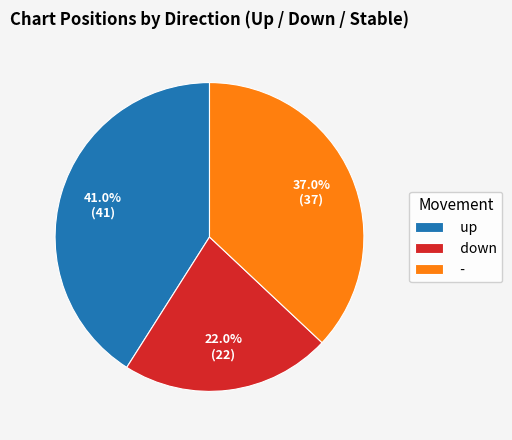

How many segments does this pie chart have?

3